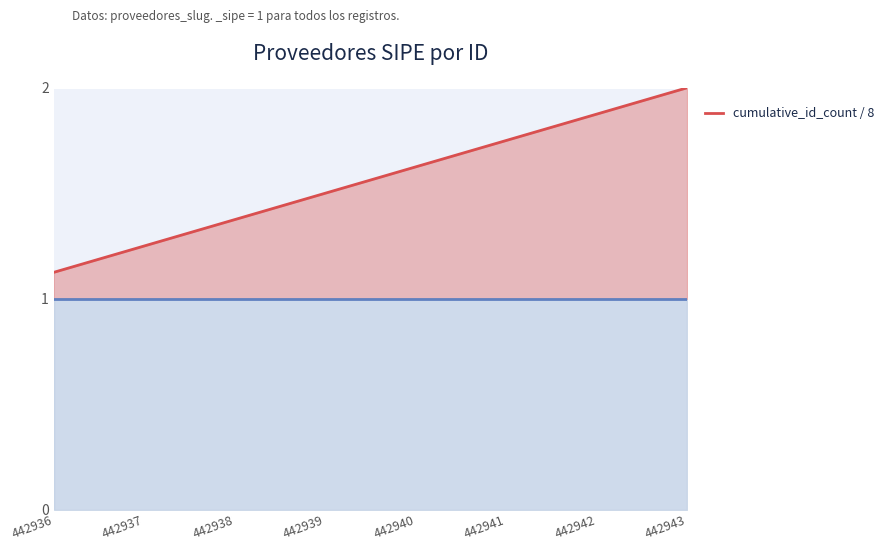

How many categories are shown in the chart?

8